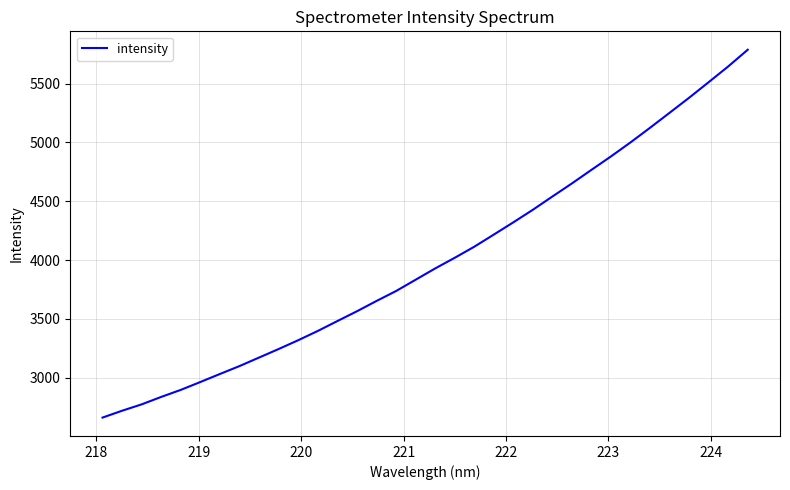

What is the smallest value displayed?

2661.3